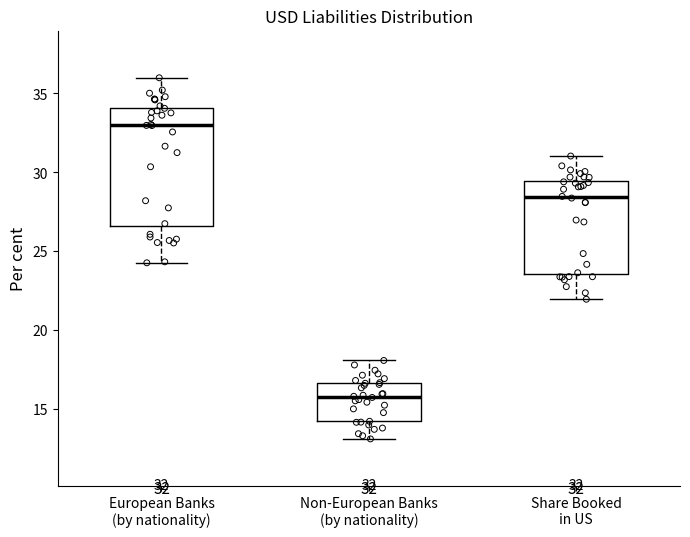

Which box is the tallest, from its lower edge to its upper edge?

European Banks (by nationality)